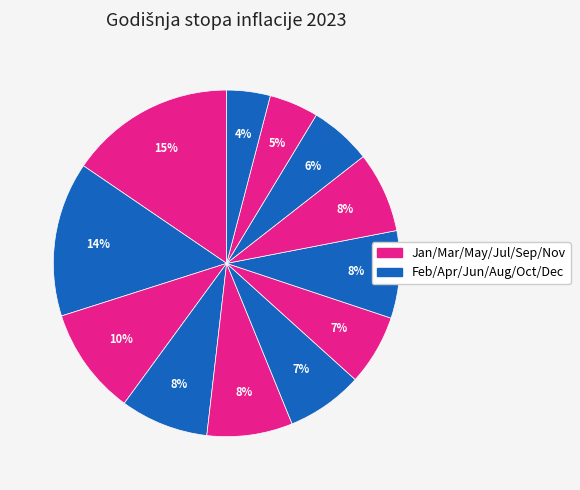

To the nearest percent, what is the difference between the largest and smallest slice percentages?

11%